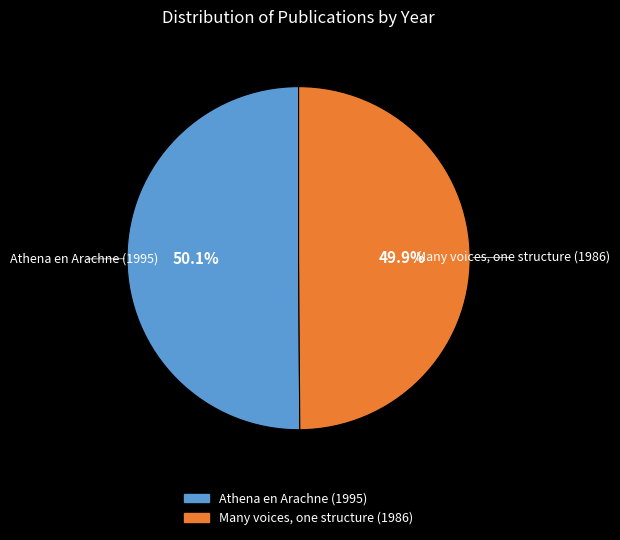

Is it true that Many voices, one structure (1986) is 50% of the pie?

True